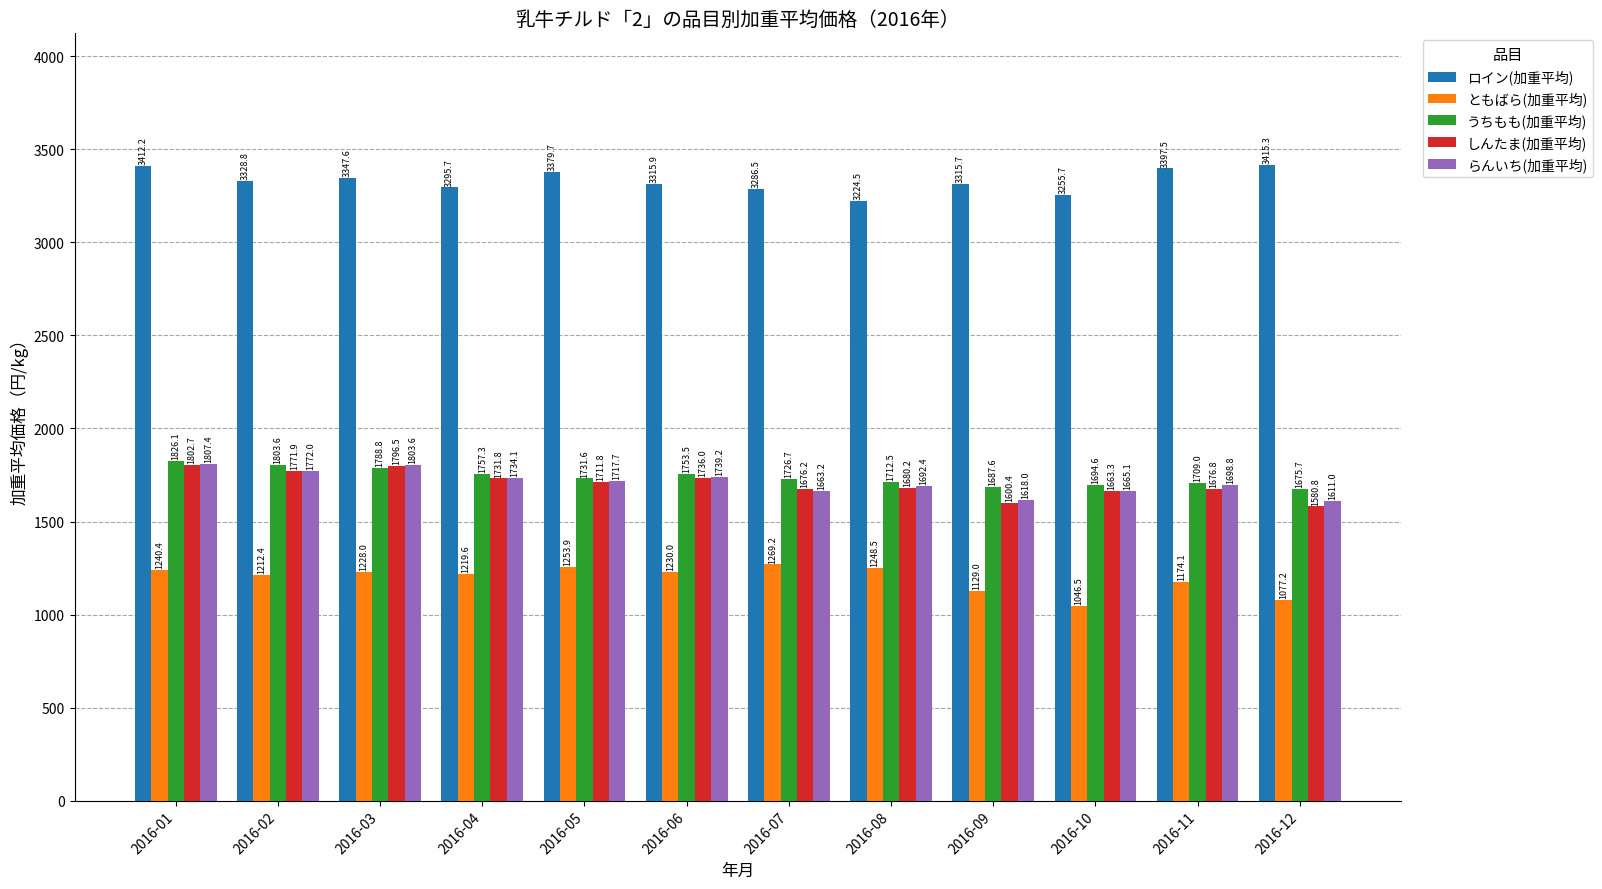

What is the minimum value shown in the chart?

1046.5